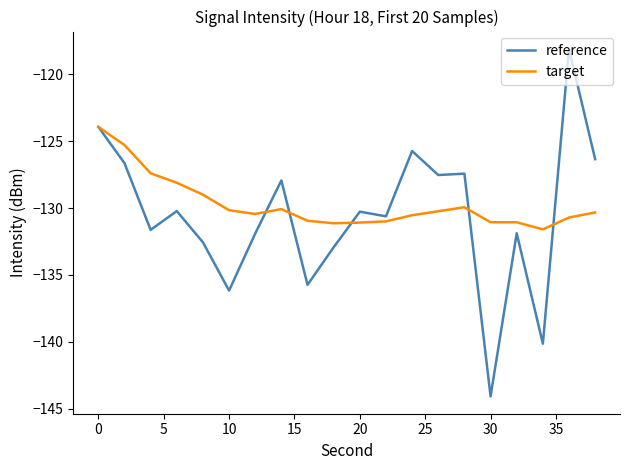

Which series has the widest spread of values?

reference